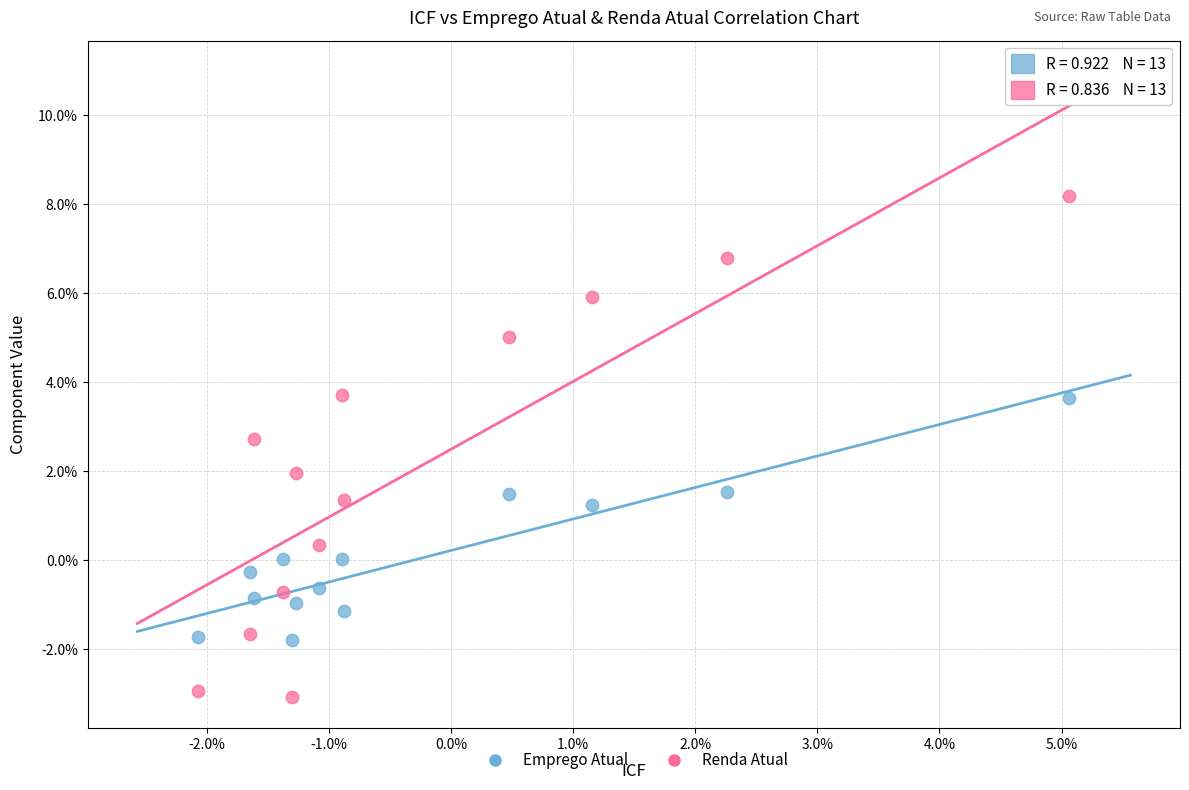

Which series reaches the minimum Y coordinate?

Renda Atual